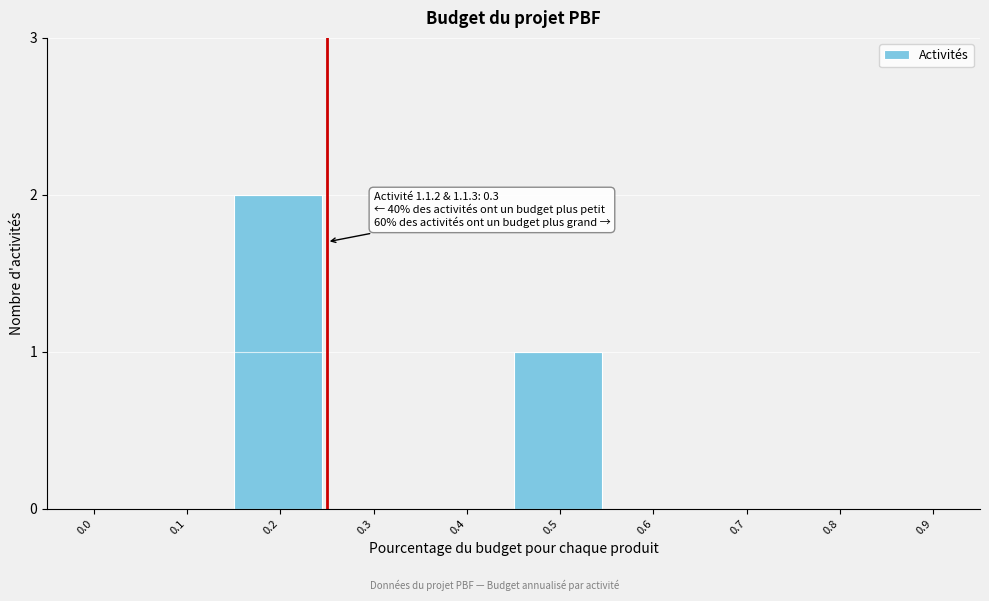

Reading left to right, list all the values displayed in this chart.

0.0=0	0.1=0	0.2=2	0.3=0	0.4=0	0.5=1	0.6=0	0.7=0	0.8=0	0.9=0